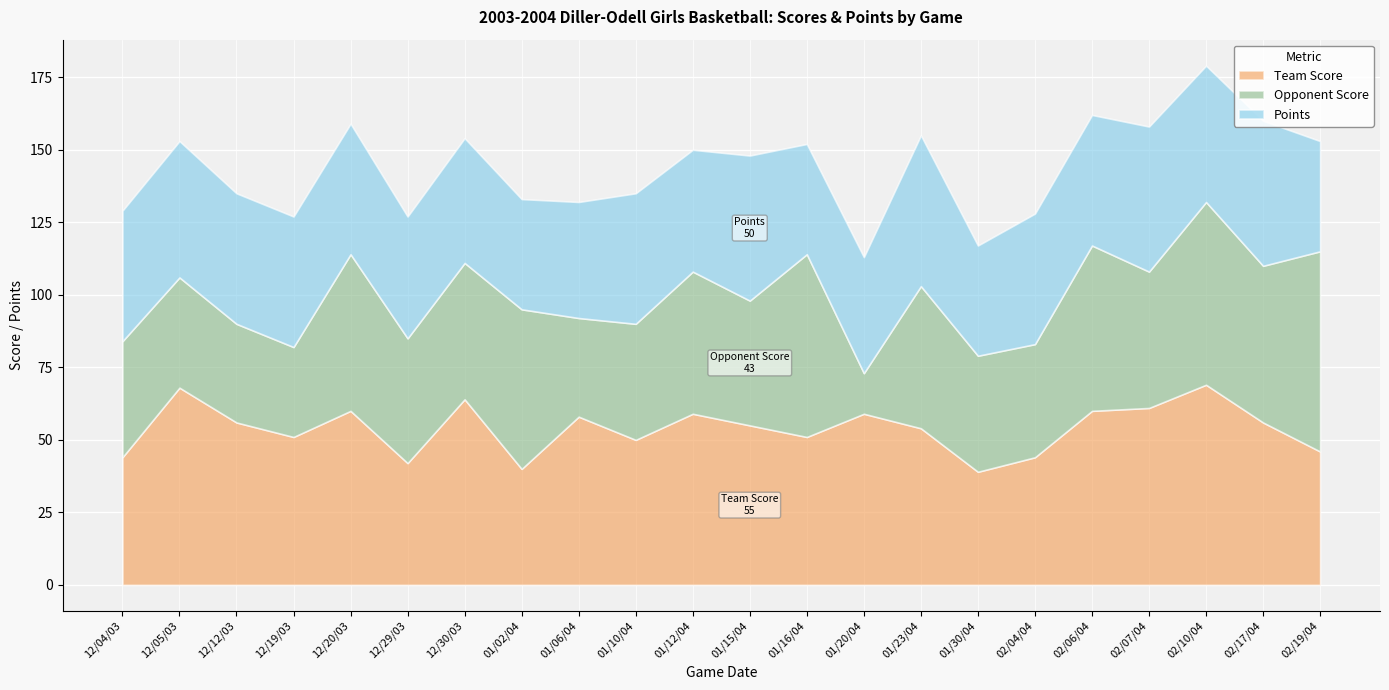

Which series has the largest total across all categories?

Team Score